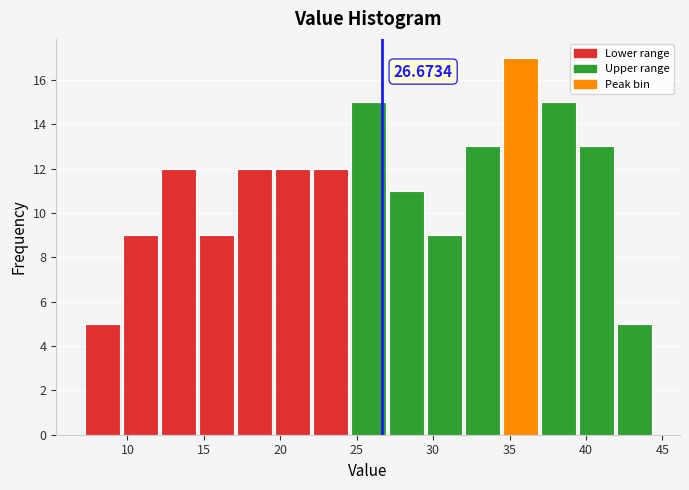

Over which range of the x-axis is the bar tallest?

34.5 to 37.0